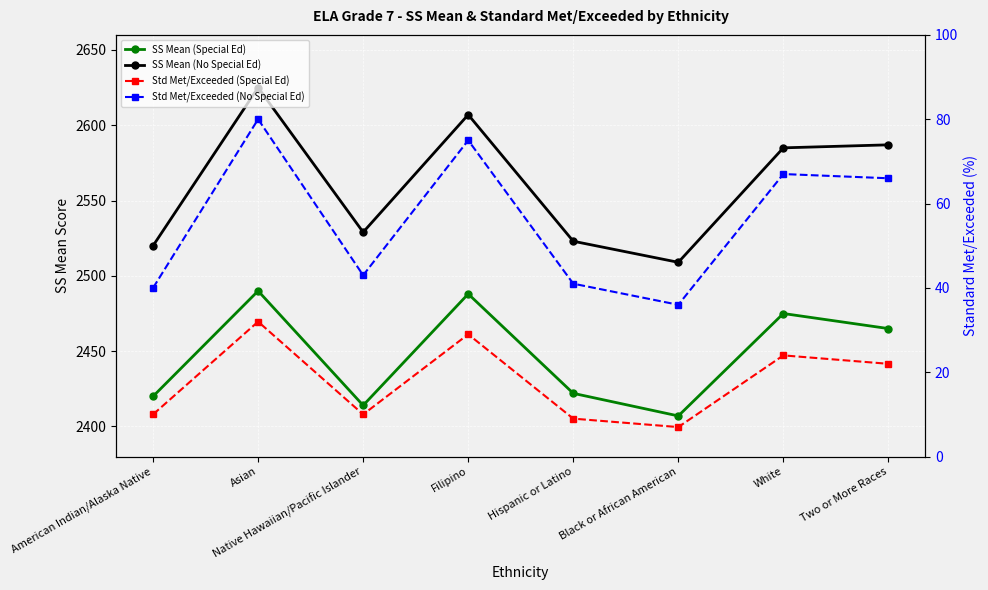

Reading left to right, transcribe all the data shown in this chart.

SS Mean (Special Ed): American Indian/Alaska Native=2420	Asian=2490	Native Hawaiian/Pacific Islander=2414	Filipino=2488	Hispanic or Latino=2422	Black or African American=2407	White=2475	Two or More Races=2465
SS Mean (No Special Ed): American Indian/Alaska Native=2520	Asian=2625	Native Hawaiian/Pacific Islander=2529	Filipino=2607	Hispanic or Latino=2523	Black or African American=2509	White=2585	Two or More Races=2587
Std Met/Exceeded (Special Ed): American Indian/Alaska Native=10	Asian=32	Native Hawaiian/Pacific Islander=10	Filipino=29	Hispanic or Latino=9	Black or African American=7	White=24	Two or More Races=22
Std Met/Exceeded (No Special Ed): American Indian/Alaska Native=40	Asian=80	Native Hawaiian/Pacific Islander=43	Filipino=75	Hispanic or Latino=41	Black or African American=36	White=67	Two or More Races=66